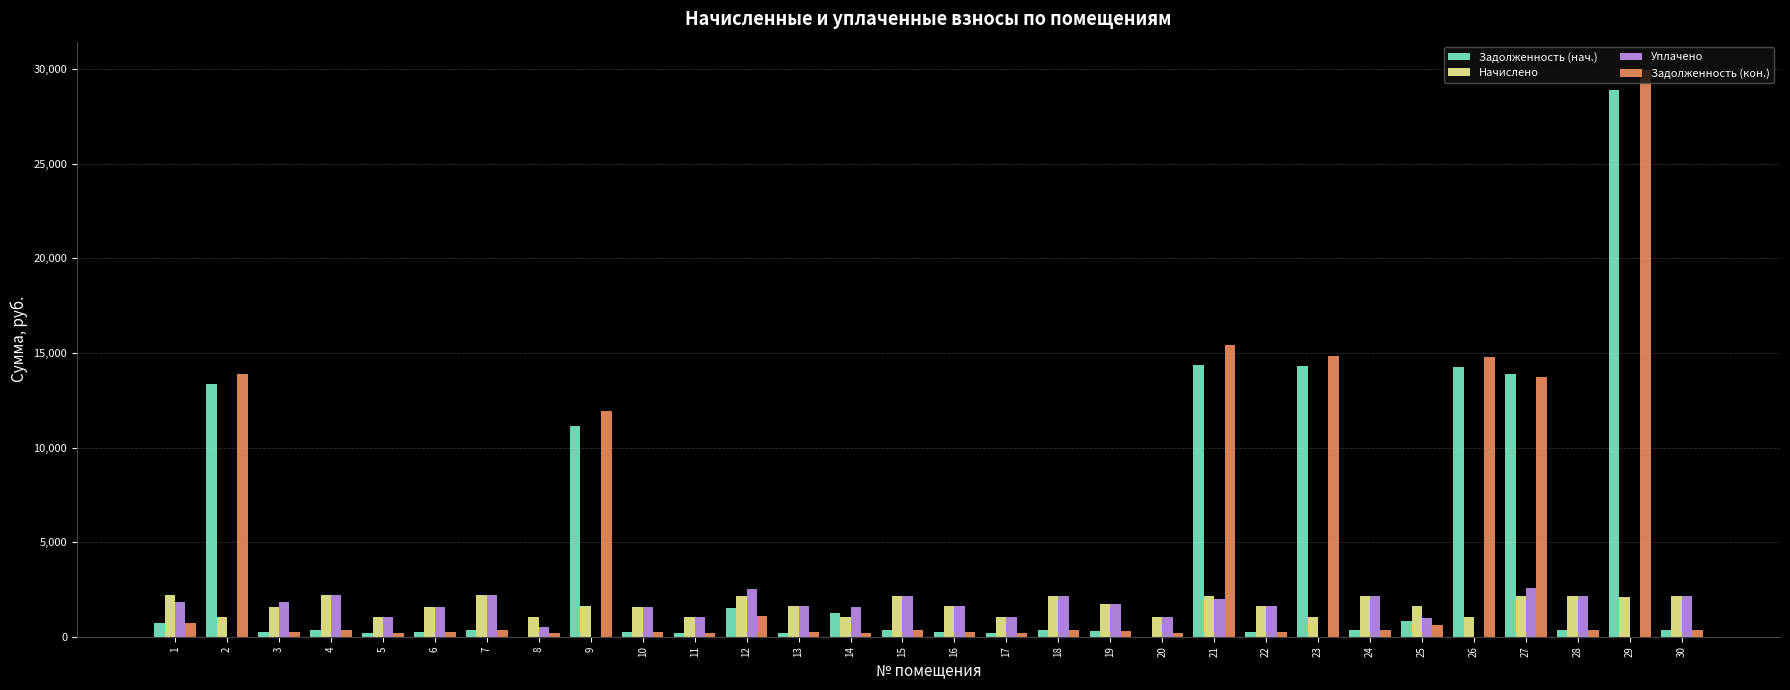

What is the maximum value shown in the chart?

29952.1